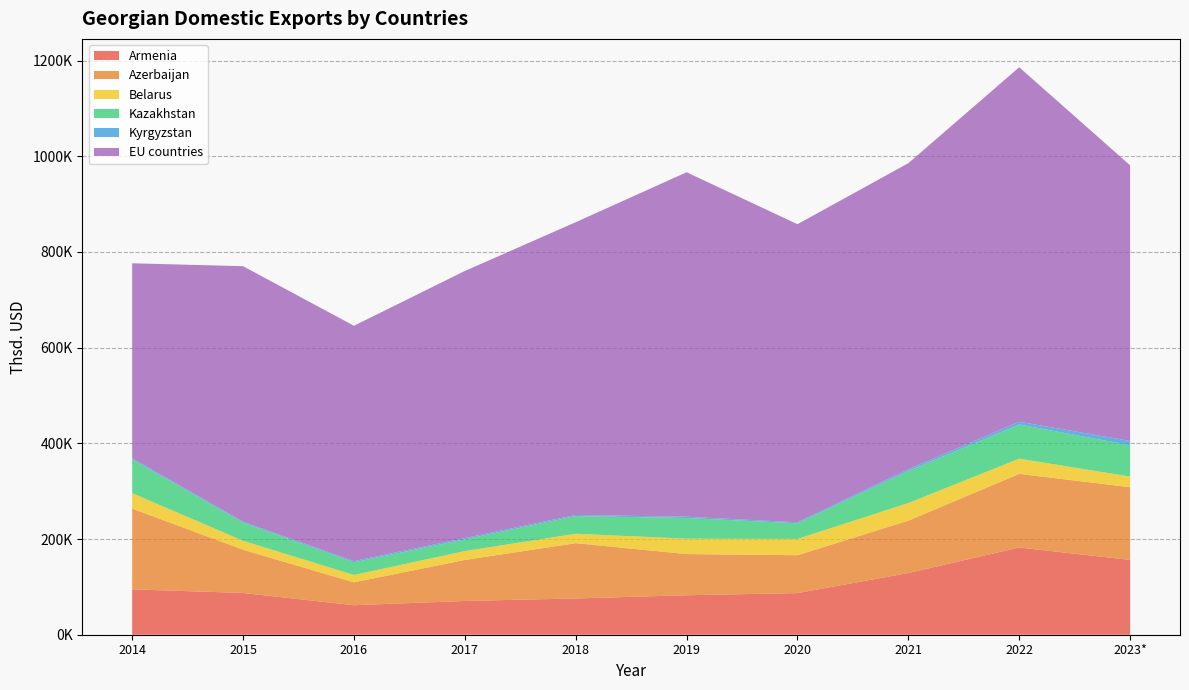

Reading right to left, transcribe all the data shown in this chart.

Armenia: 156338.4	182306.8	128958.0	87024.4	82525.4	75822.3	70602.1	61663.8	87251.5	94796.3
Azerbaijan: 151970.0	153898.8	109451.3	79164.8	86015.3	115536.5	85706.0	47783.6	90428.9	168814.8
Belarus: 22277.2	31776.5	36836.1	34007.2	32255.1	19676.0	18555.7	15448.1	18692.3	32241.9
Kazakhstan: 65443.7	71372.4	67086.0	32698.2	43185.0	36895.9	24346.7	26377.5	37891.9	70539.3
Kyrgyzstan: 9063.4	5777.5	3632.3	2107.3	2618.8	2400.3	2878.5	2629.0	2049.1	2358.9
EU countries: 575996.6	740955.1	639579.3	623055.5	720018.9	611862.3	558151.9	491896.0	533960.1	407613.2